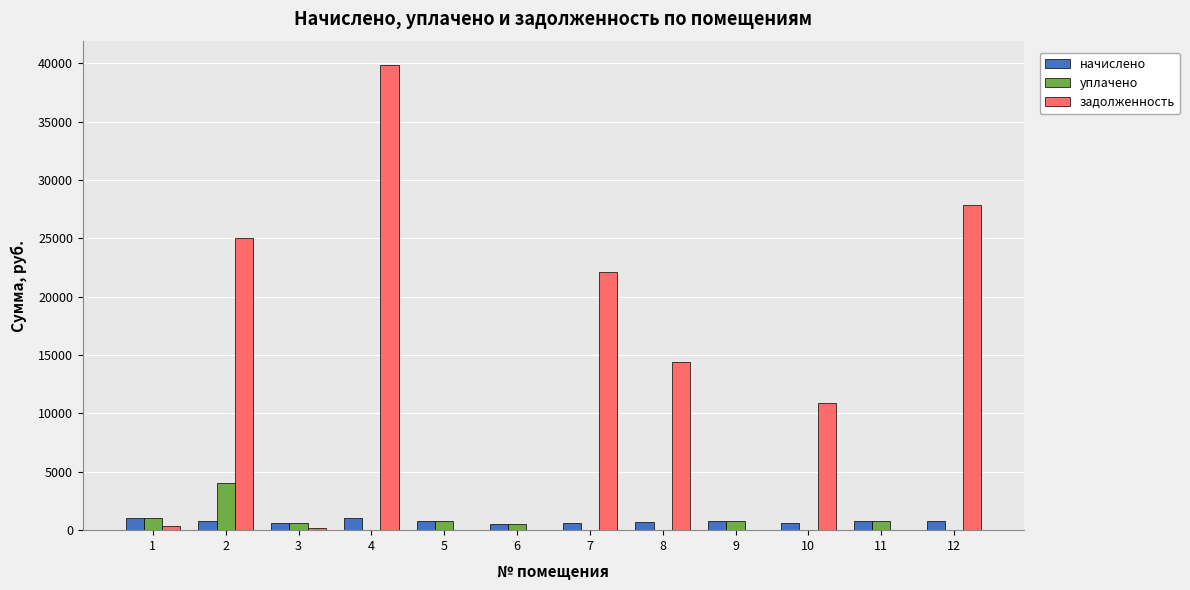

At which label does уплачено first exceed 575?

1